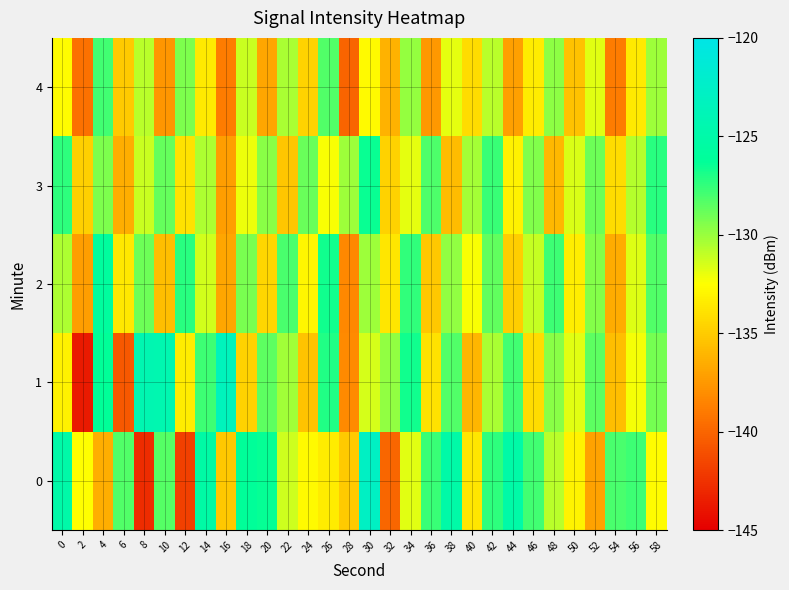

How many data points does each series have?

30